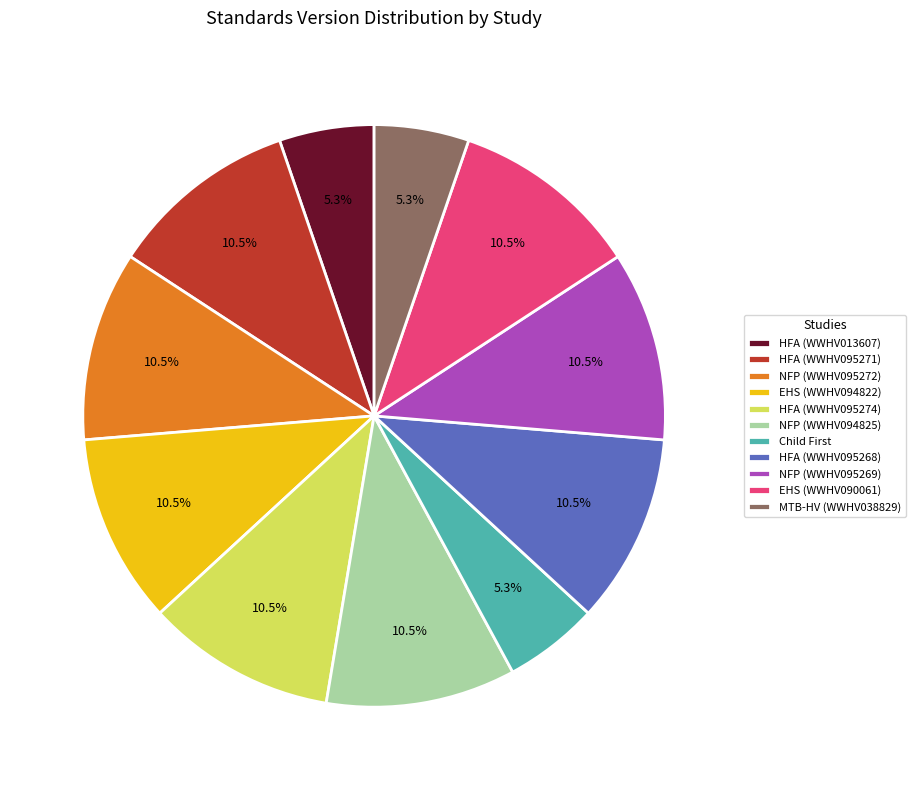

To the nearest percent, what is the average slice percentage?

9%